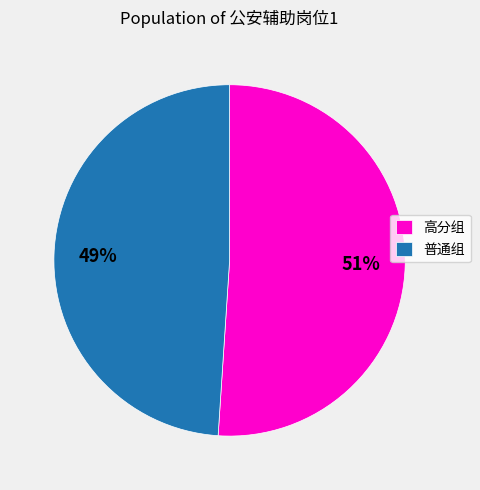

Which category has the smallest portion of the pie?

普通组